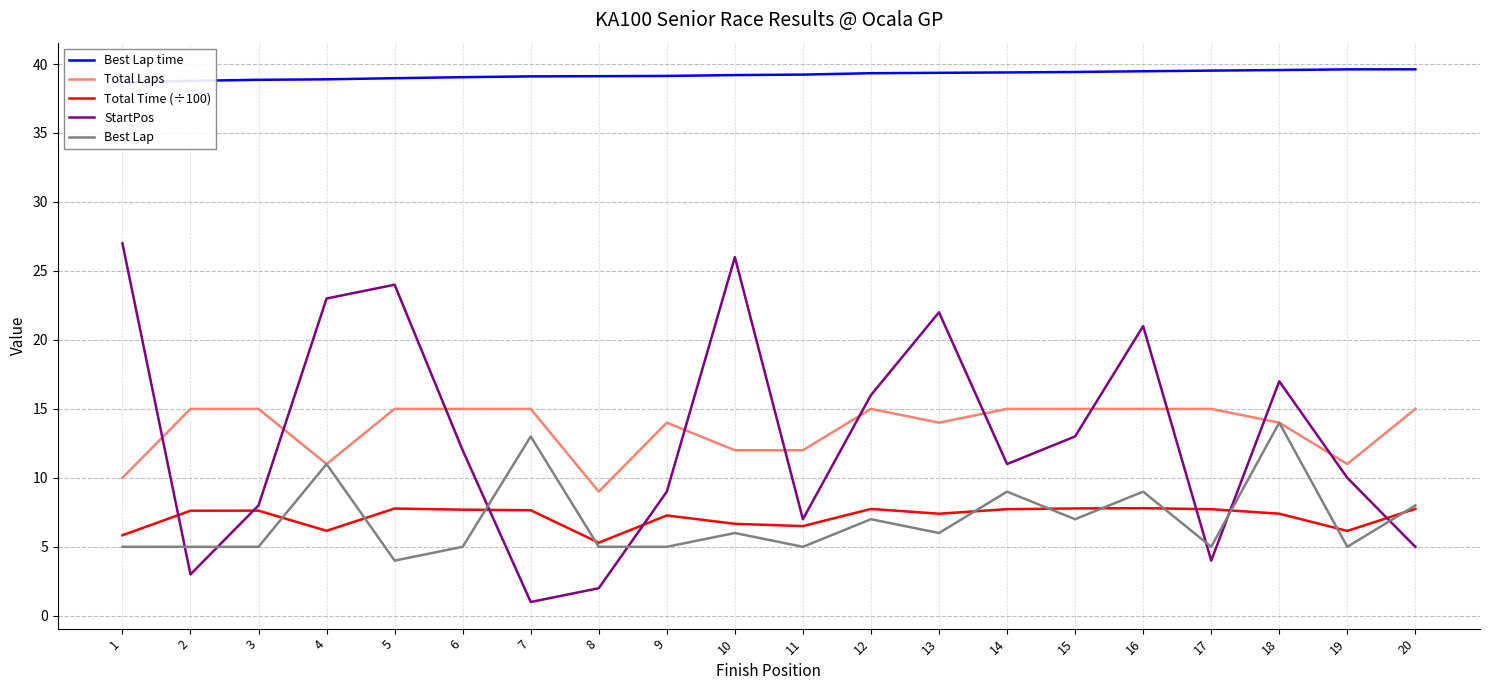

How many intersections are there between Best Lap and Total Time (÷100)?

11